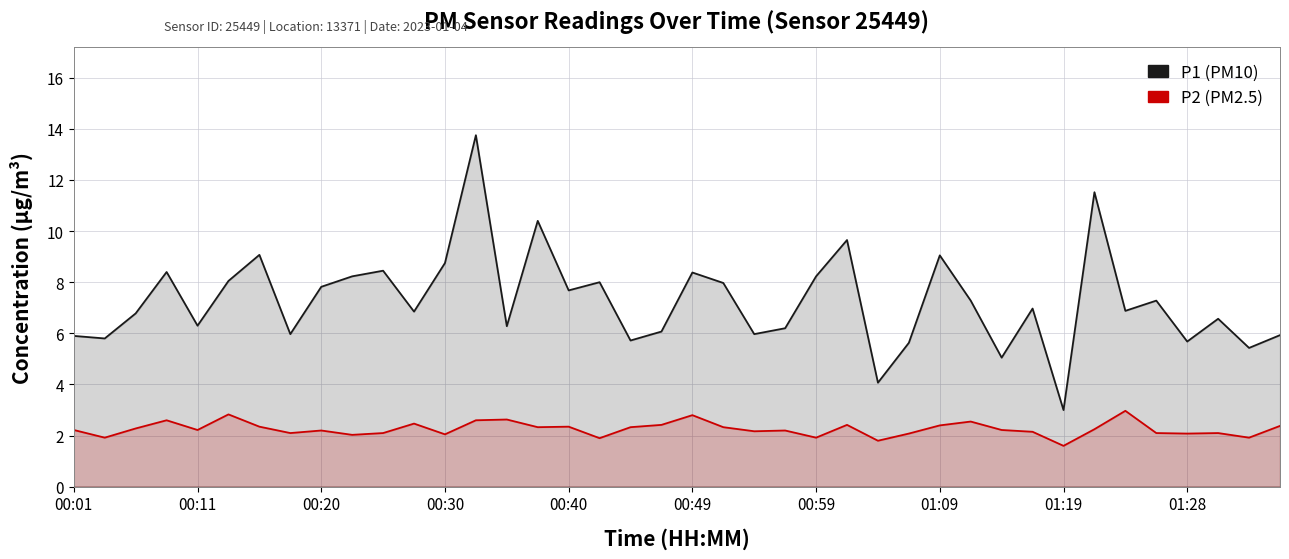

Is the value of P1 at 37 greater than the value of P2 at 31?

Yes